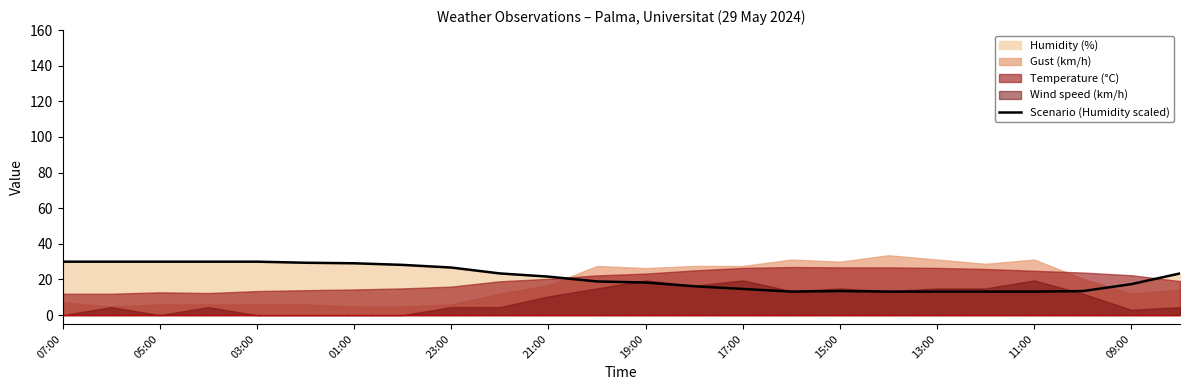

How many lines are shown in the chart?

1